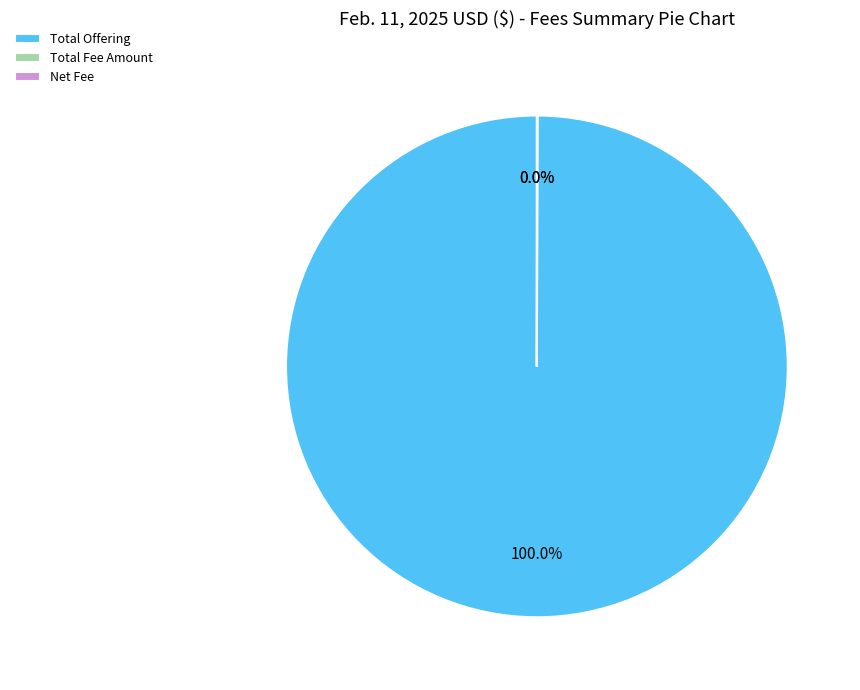

Which slice represents more than half of the pie?

Total Offering